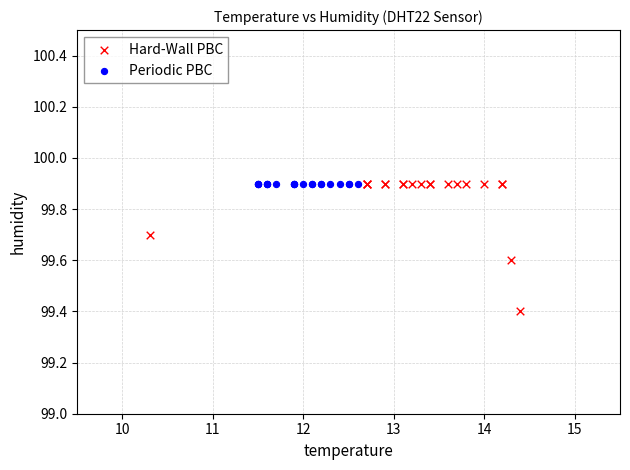

What are all the series names shown in the legend?

Hard-Wall PBC, Periodic PBC